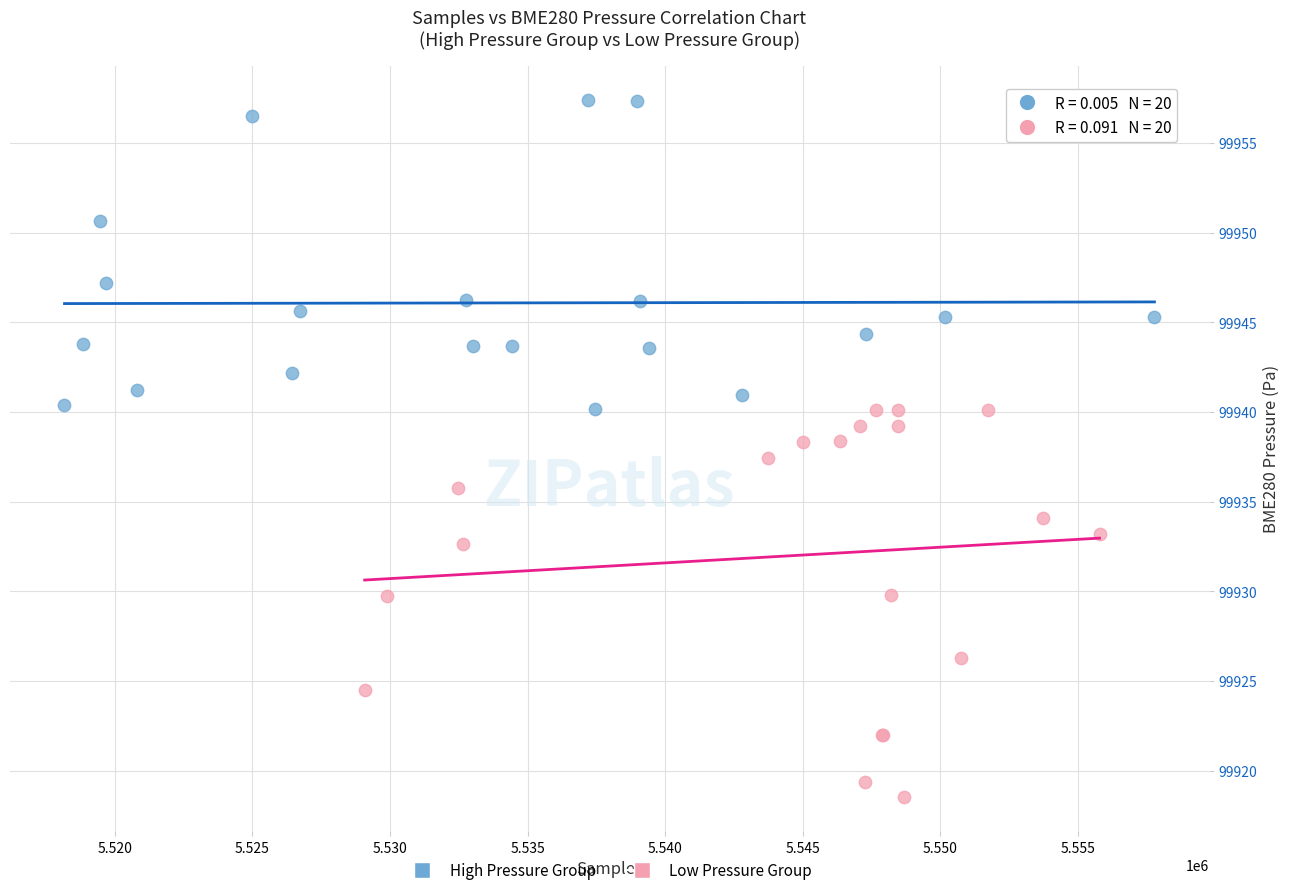

Which series reaches the minimum Y coordinate?

Low Pressure Group